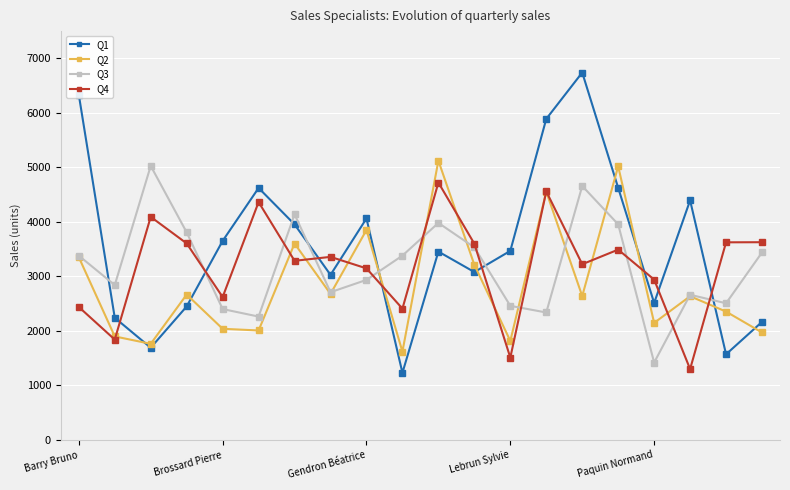

How many values in the Q2 series are below 2640?

10